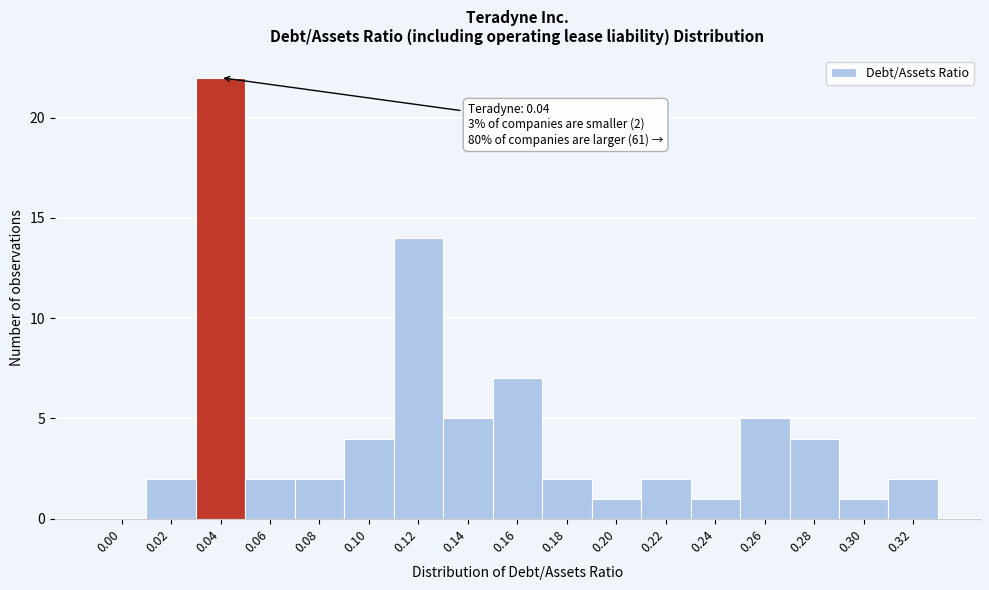

Reading left to right, what are all the values shown in this chart?

0.00=0	0.02=2	0.04=22	0.06=2	0.08=2	0.10=4	0.12=14	0.14=5	0.16=7	0.18=2	0.20=1	0.22=2	0.24=1	0.26=5	0.28=4	0.30=1	0.32=2